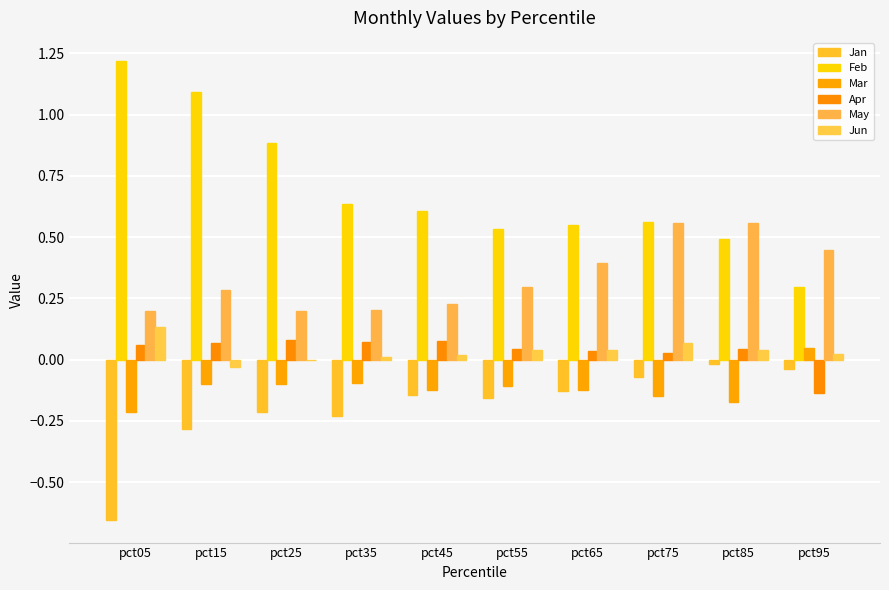

How many groups of bars are there?

10